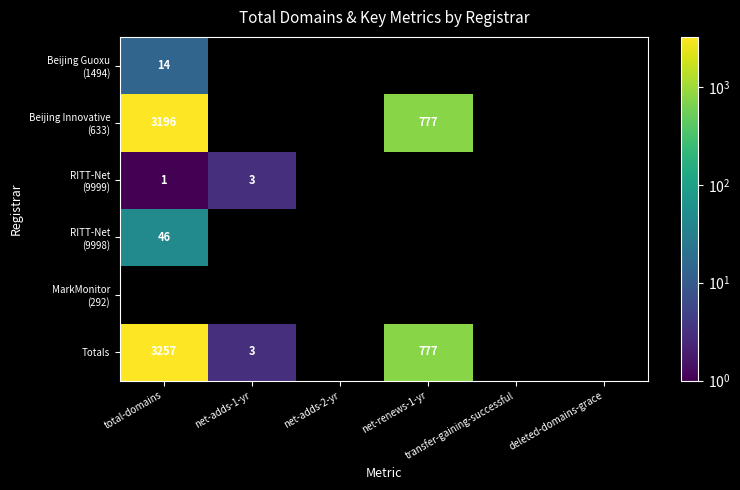

Rank the series by their maximum value, from lowest to highest.

RITT-Net (9999), Beijing Guoxu (1494), RITT-Net (9998), Beijing Innovative (633), MarkMonitor (292), Totals